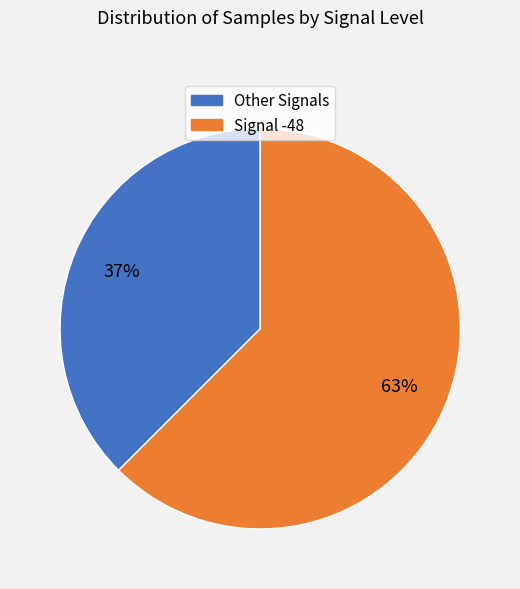

Does any single category account for the majority?

Yes